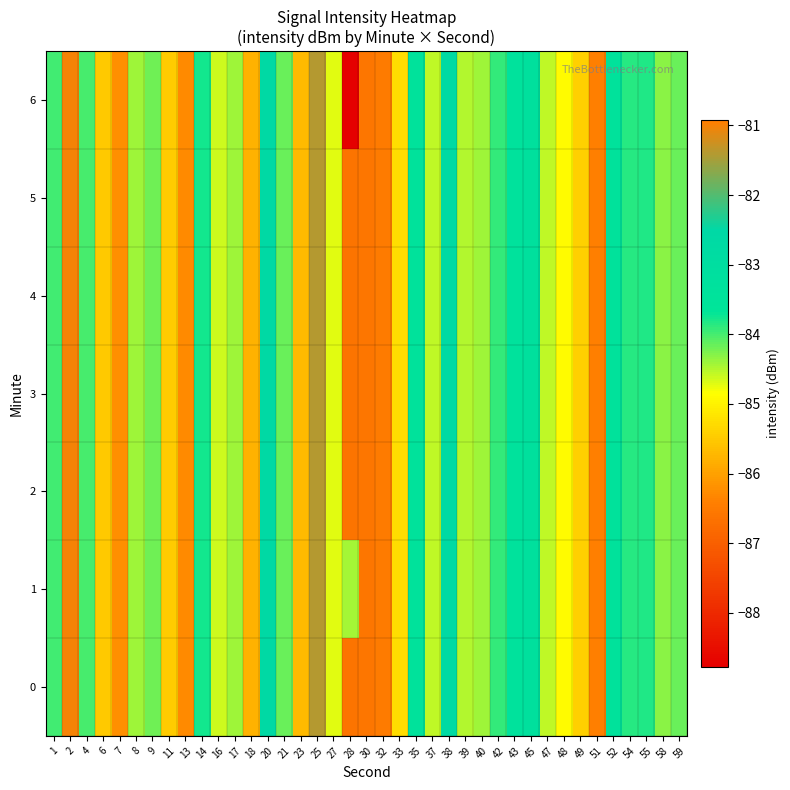

How many series are shown in this chart?

7